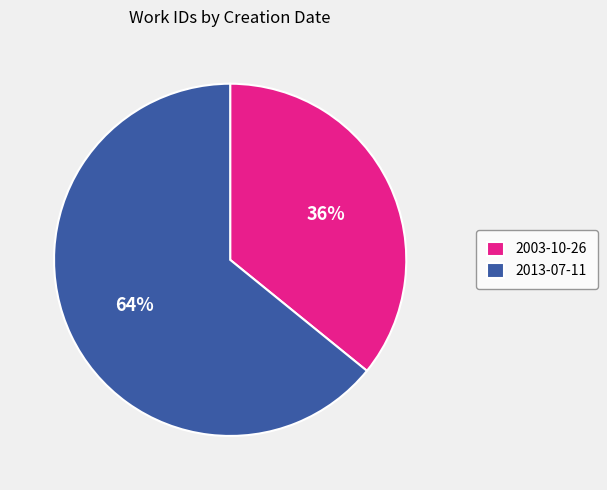

To the nearest percent, what is the difference between the 2013-07-11 and 2003-10-26 slice percentages?

28%